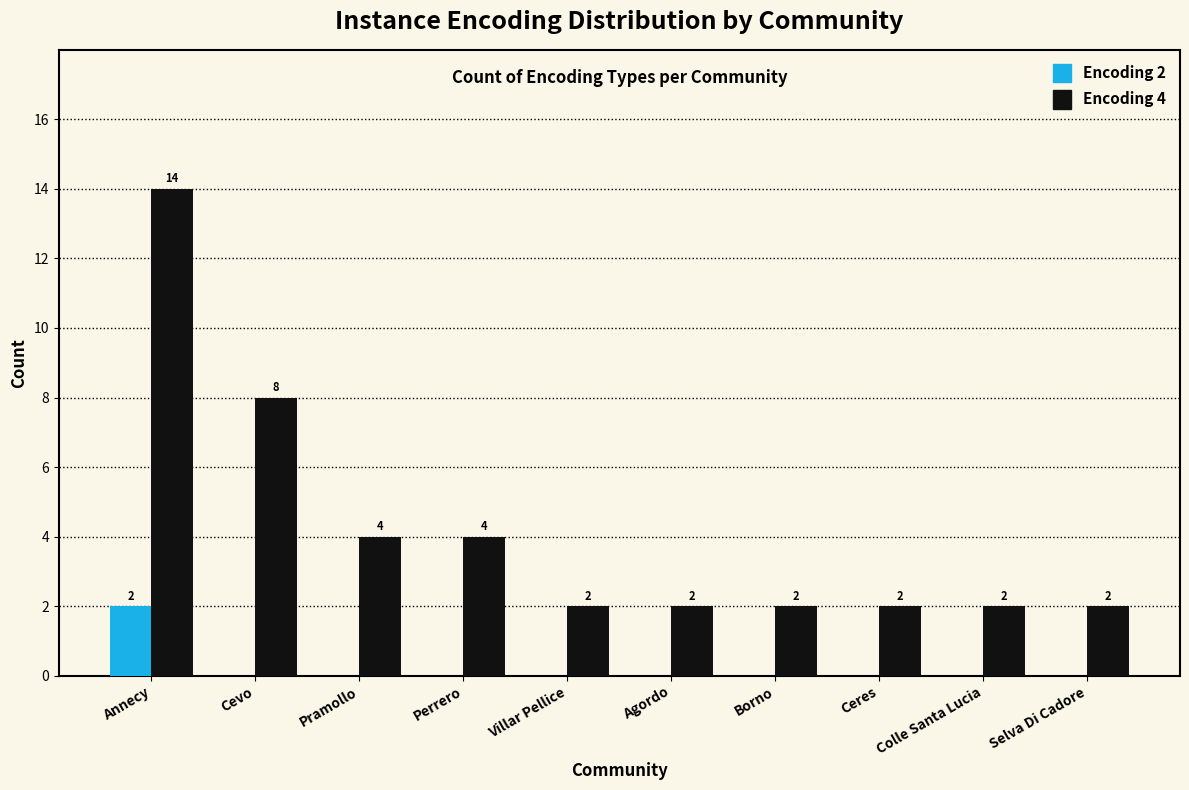

Is the value of Encoding 2 at Agordo greater than the value of Encoding 4 at Selva Di Cadore?

No